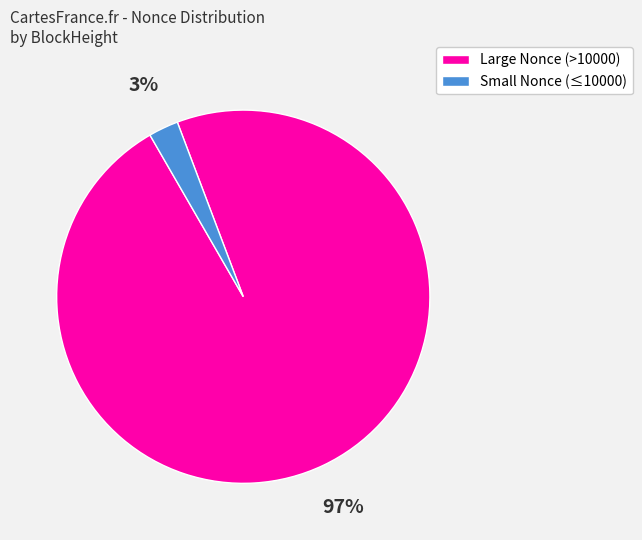

Is there any slice that represents more than half of the pie?

Yes